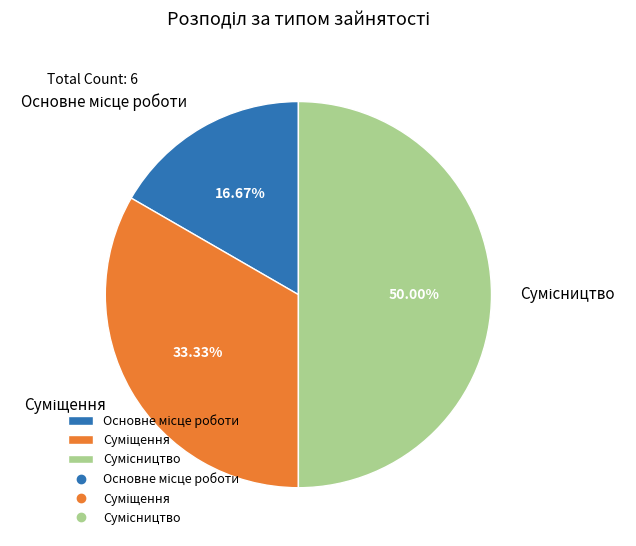

What is the largest slice in the pie chart?

Сумісництво